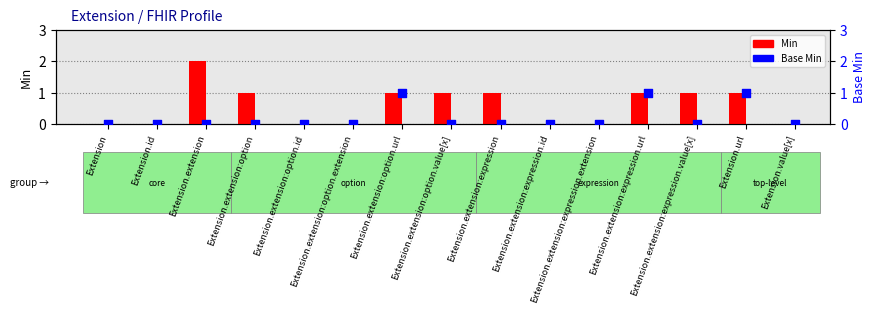

Which series reaches the maximum Y coordinate?

Min